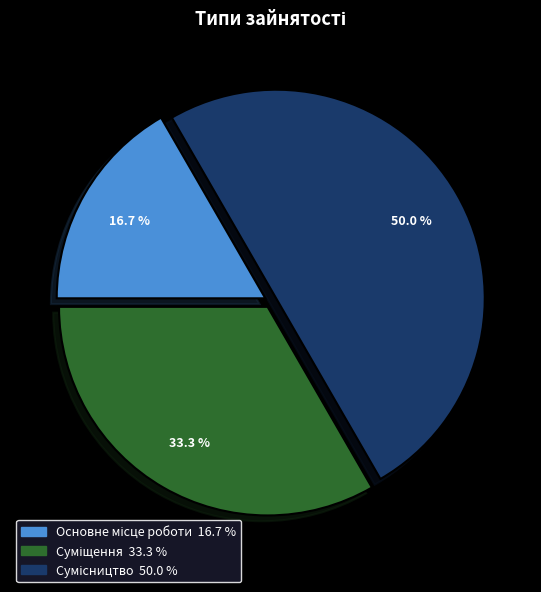

To the nearest percent, what portion does Основне місце роботи represent?

17%